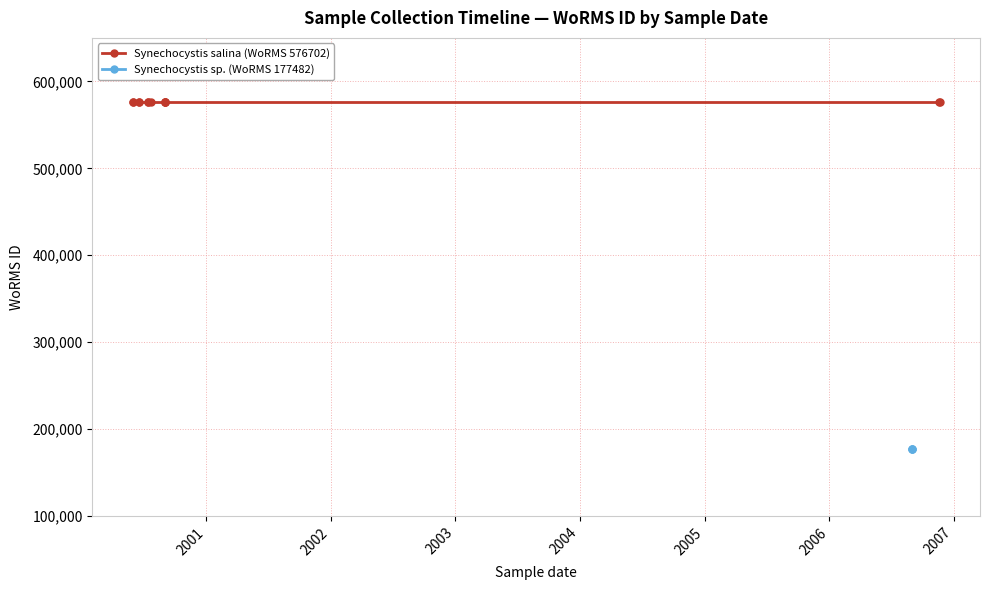

Rank the categories by value from highest to lowest.

2000-05-31, 2000-06-02, 2000-06-18, 2000-06-18, 2000-07-15, 2000-07-15, 2000-07-22, 2000-09-02, 2000-09-02, 2000-09-02, 2000-09-03, 2006-11-20, 2006-11-21, 2006-09-01, 2006-09-01, 2006-09-01